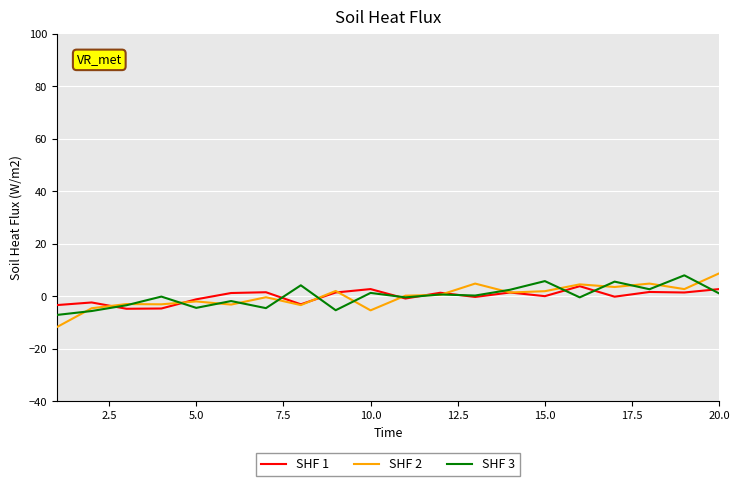

What is the greatest value displayed?

8.8